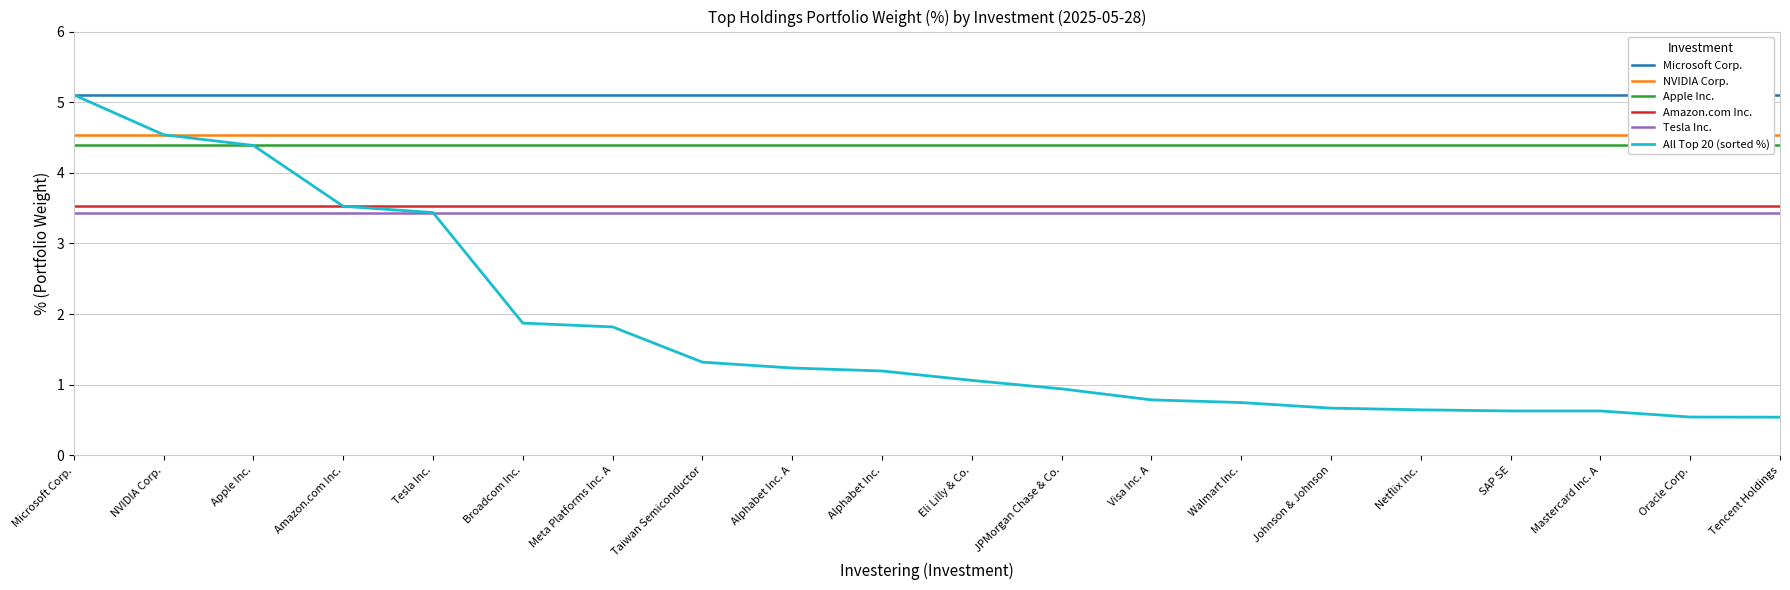

True or false: NVIDIA Corp. and Tesla Inc. cross at least once.

False